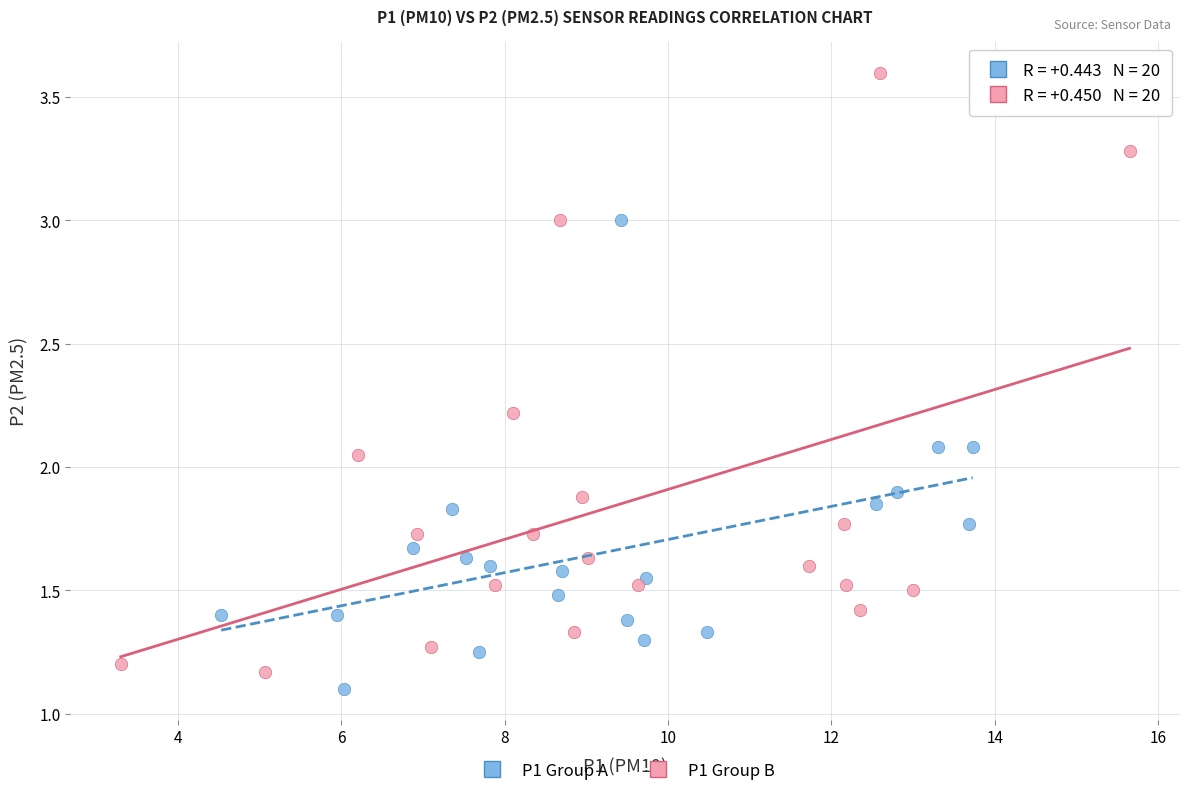

Which series contains the highest Y value?

P1 Group B